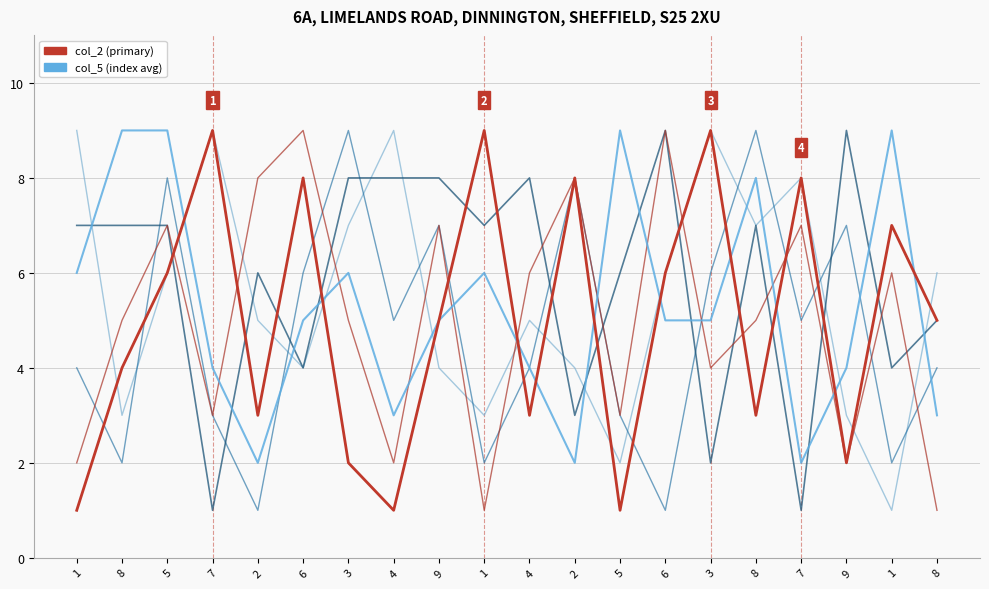

Is this an area chart (filled region under the line)?

No